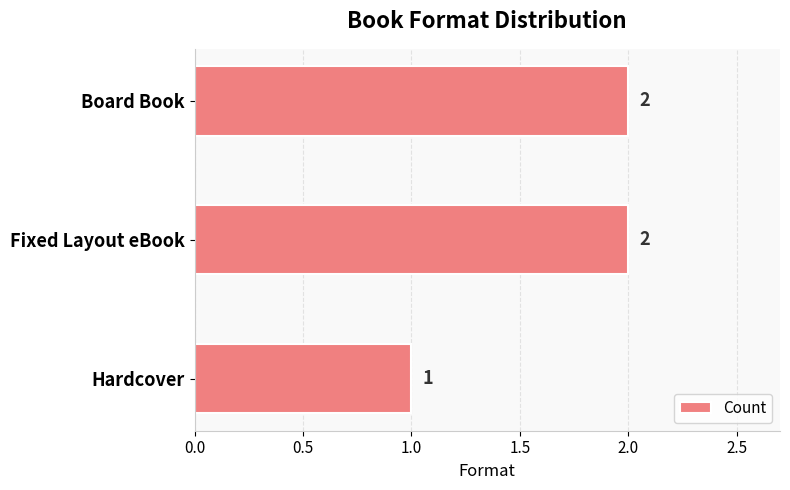

What is the ratio of the value at Fixed Layout eBook to the value at Hardcover?

2.0